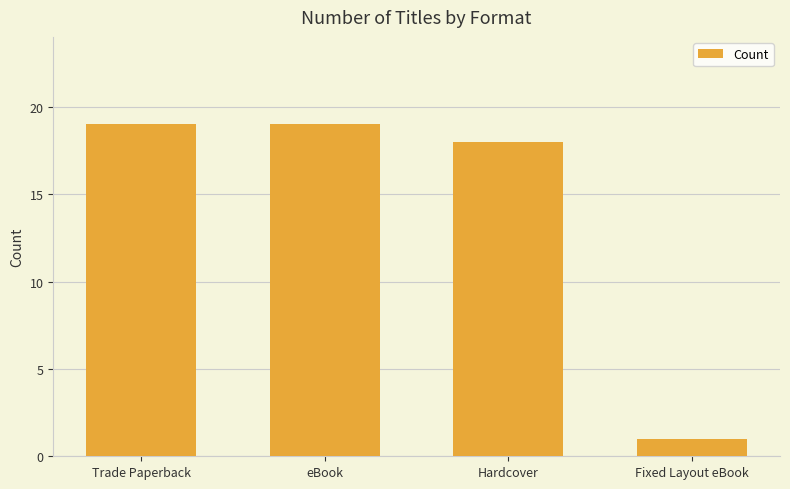

What is the ratio of the value at Fixed Layout eBook to the value at Trade Paperback?

0.1